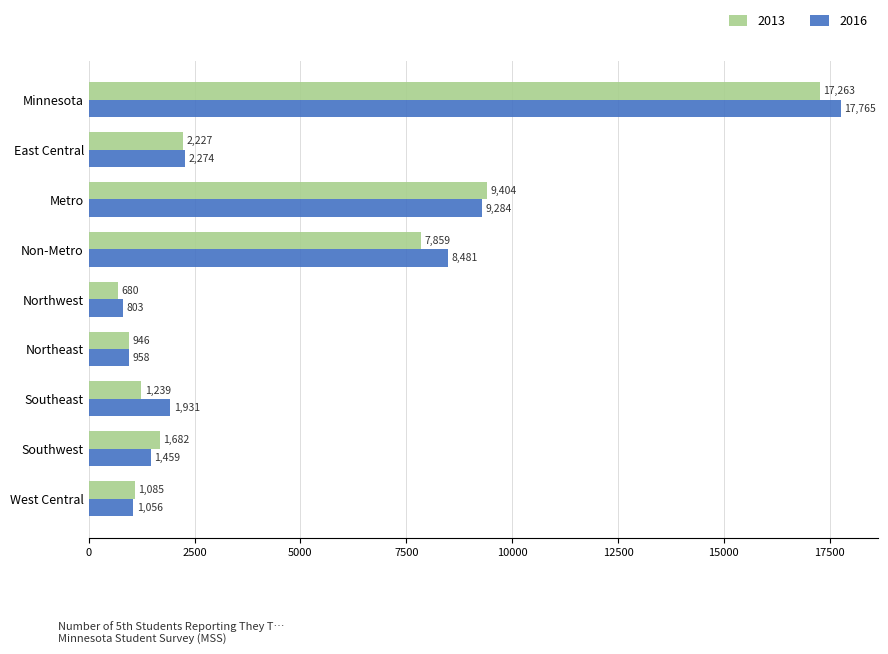

Which series has the widest spread of values?

2016